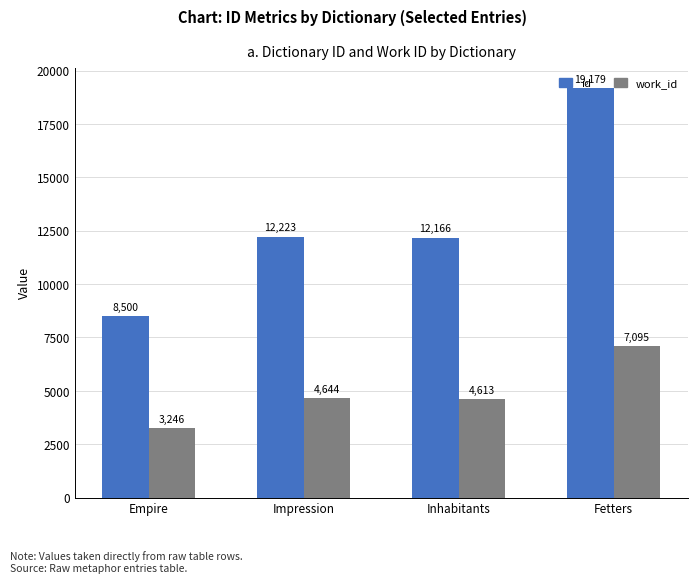

At which label is work_id closest to 5170?

Impression